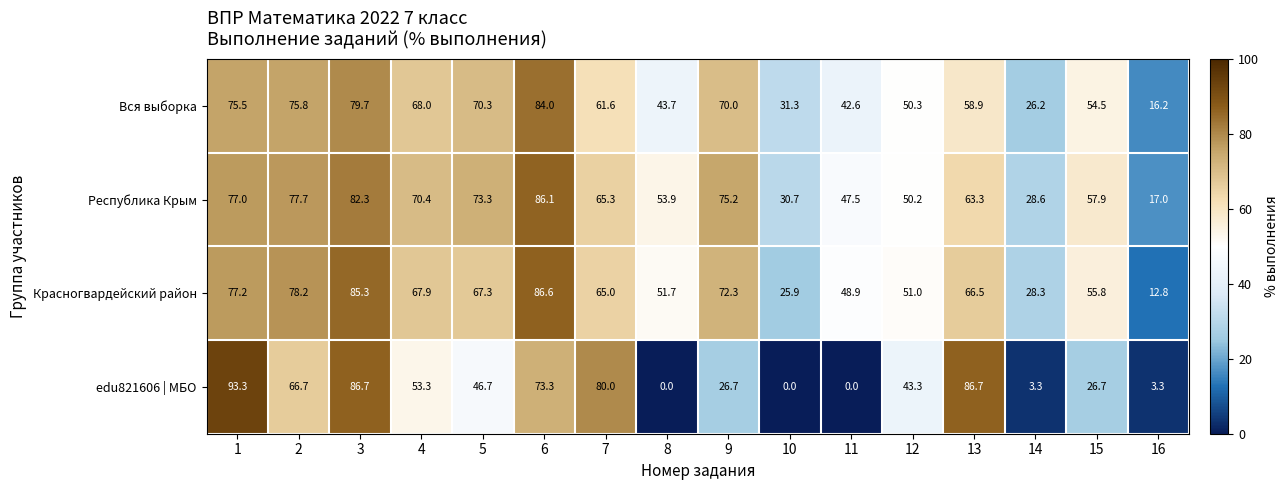

Which category has the lowest value in the Республика Крым series?

16